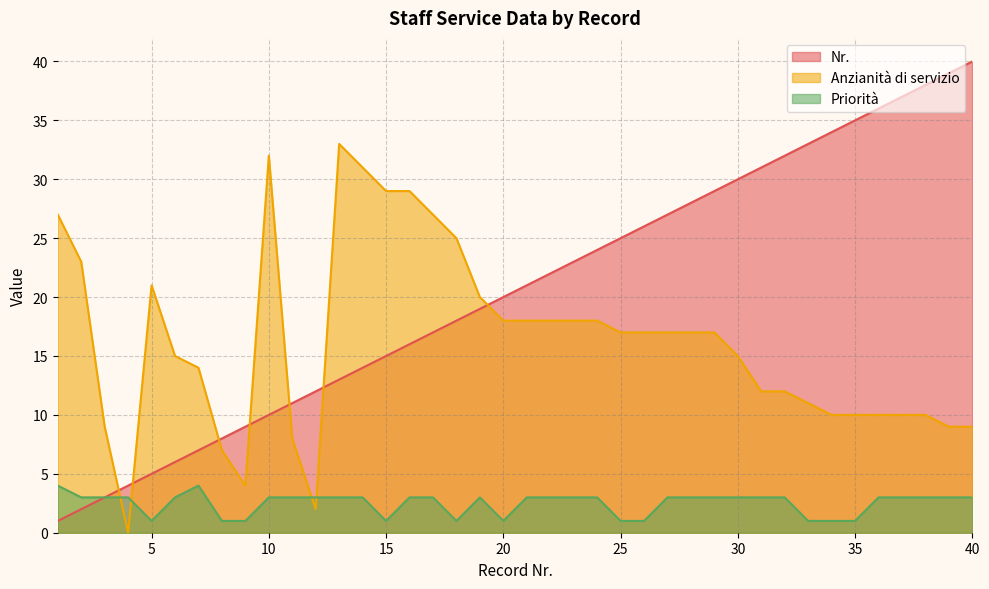

At how many categories does at least one series exceed 10?

36